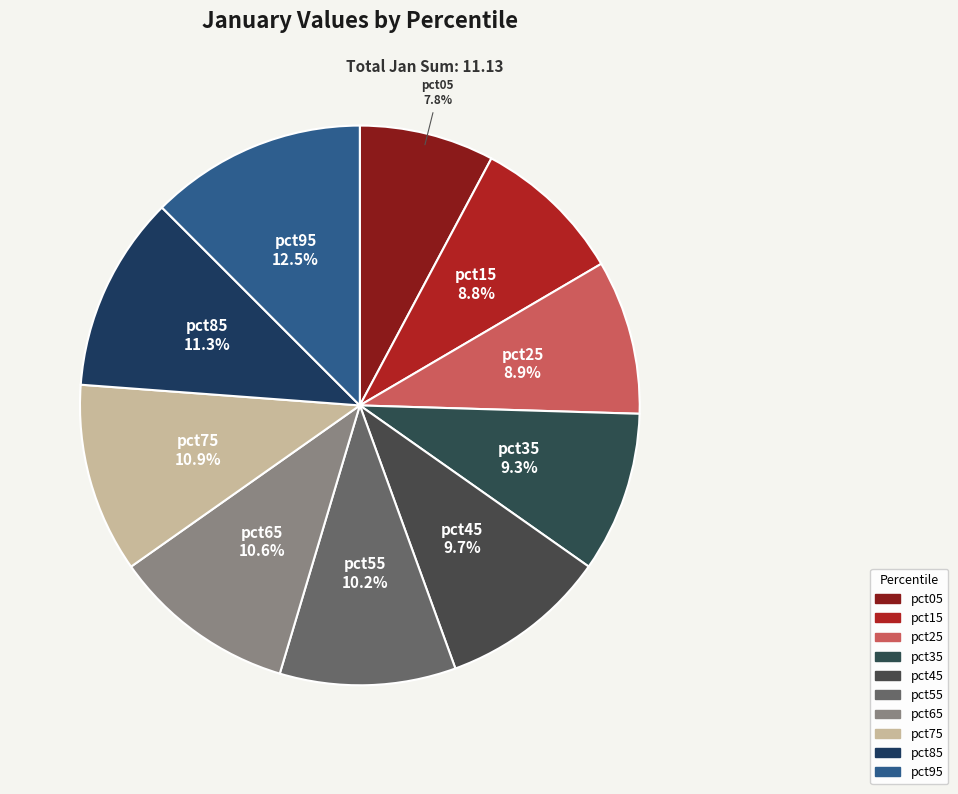

To the nearest percent, what is the average slice percentage?

10%